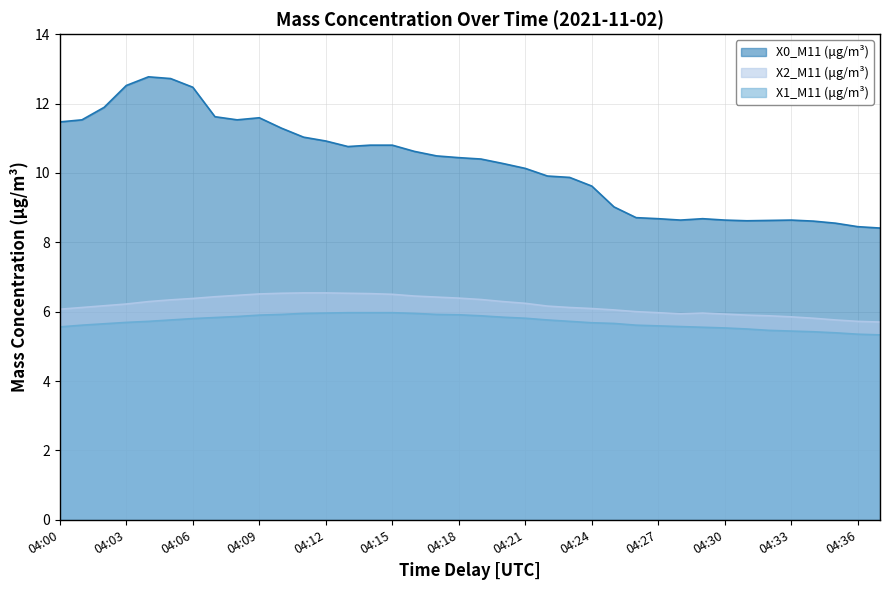

How many lines are shown in the chart?

3